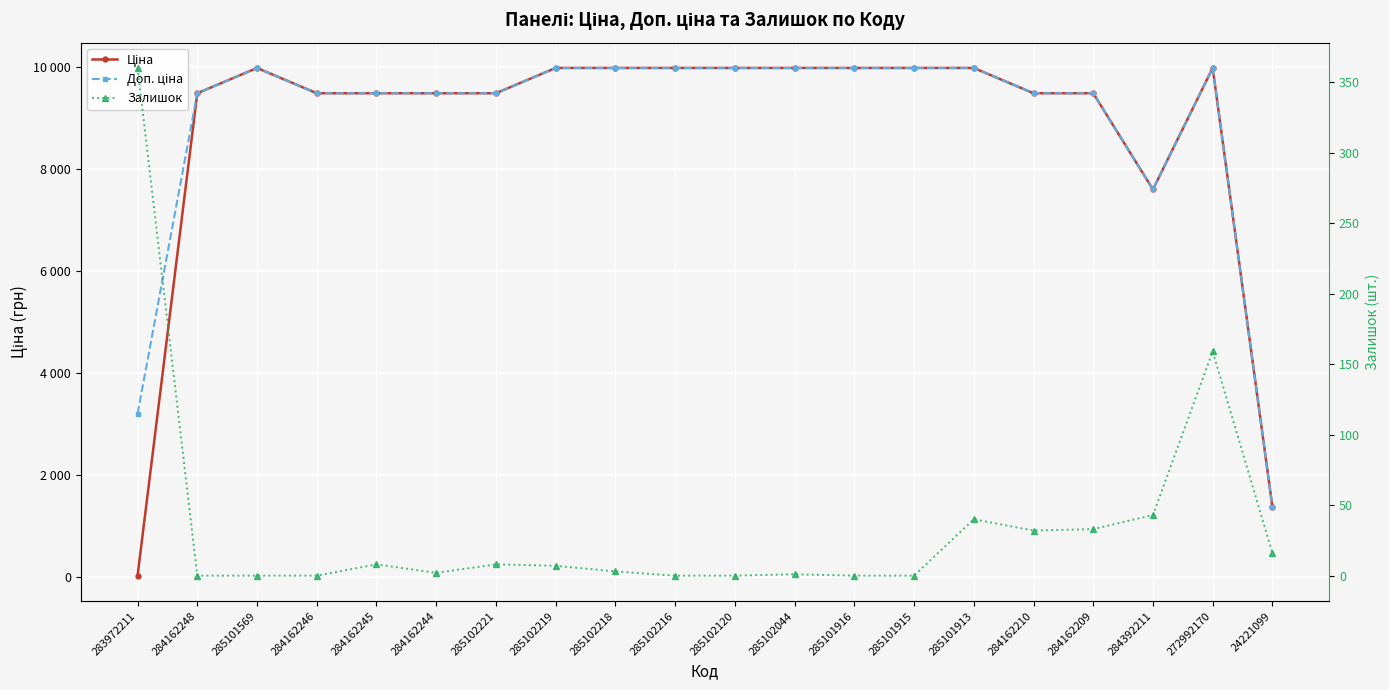

Which series has the widest spread of values?

Ціна